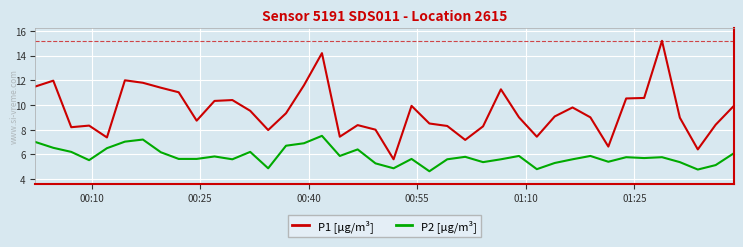

List the series in order of their overall mean, lowest first.

P2 [µg/m³], P1 [µg/m³]